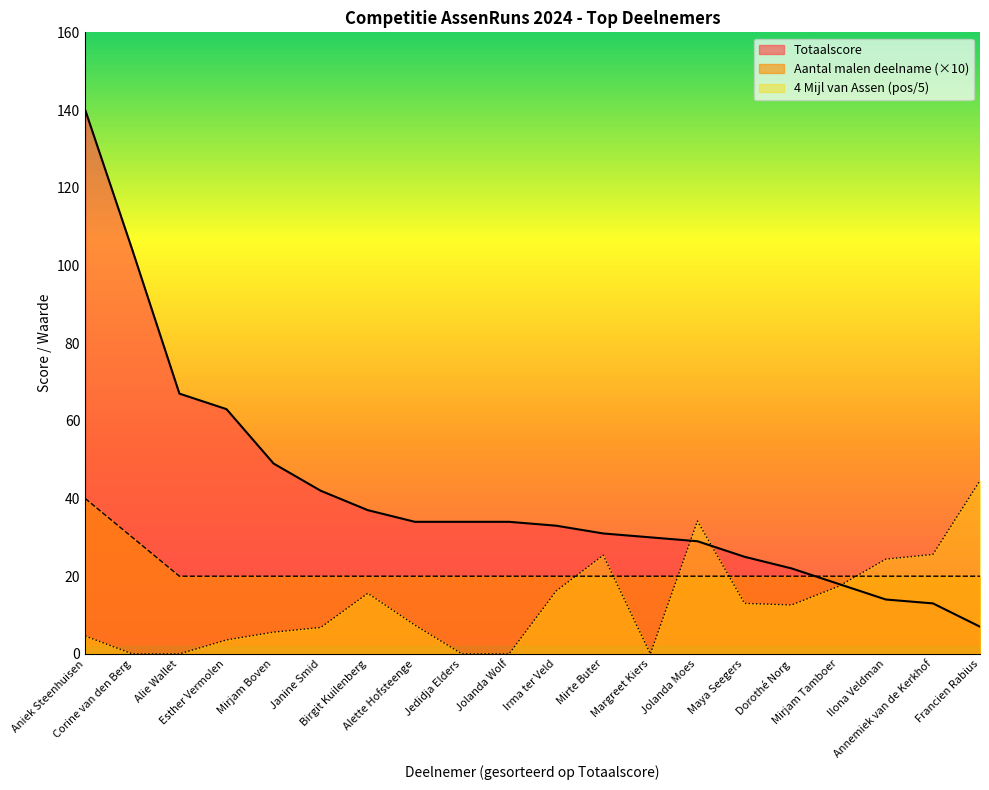

What is the difference between the second highest and second lowest values in the 4 Mijl van Assen positie series?

34.2